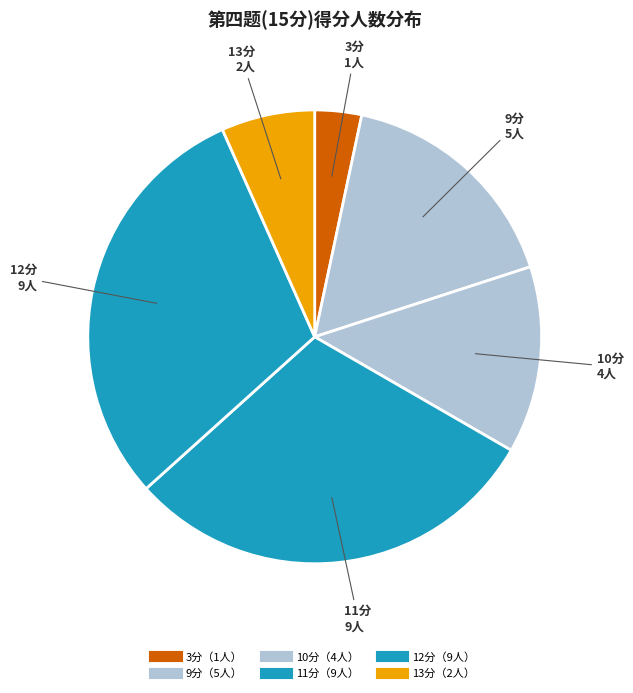

Is there a majority slice in this chart?

No